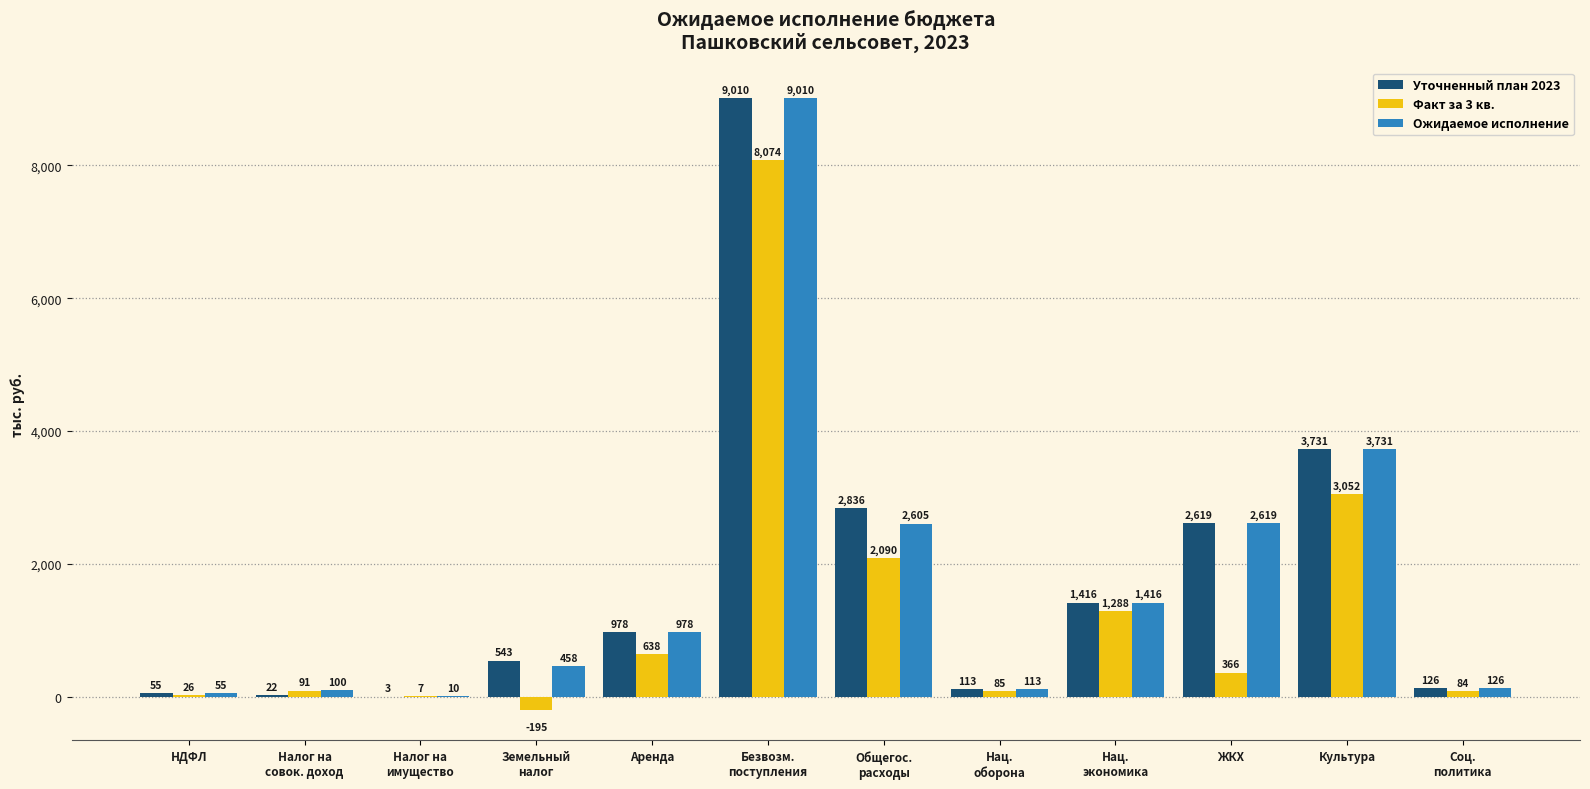

Where is Факт за 3 кв. nearest to the value 3939?

Культура